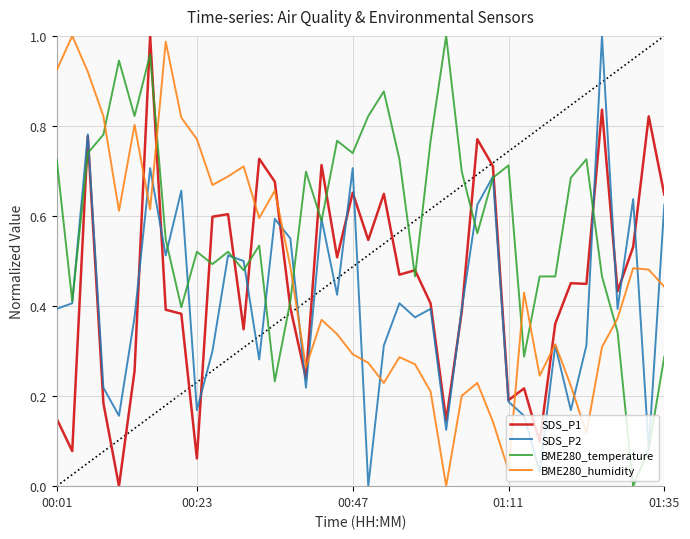

Which series has the largest total across all categories?

BME280_temperature